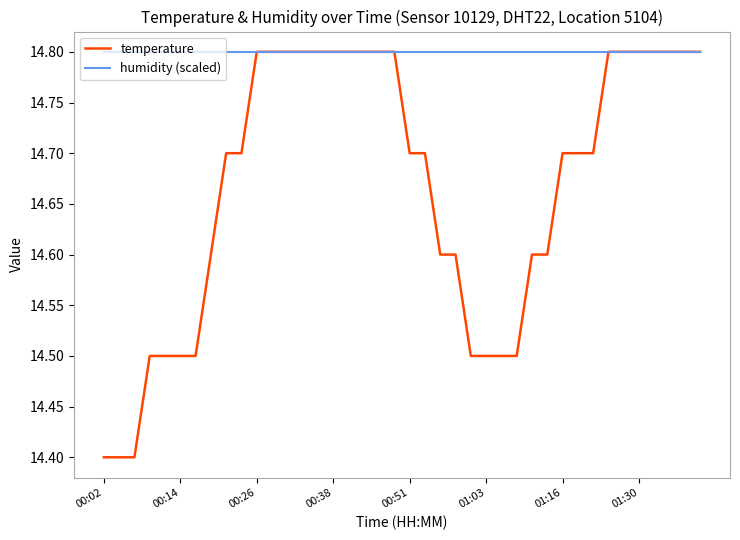

What is the maximum value shown in the chart?

14.8